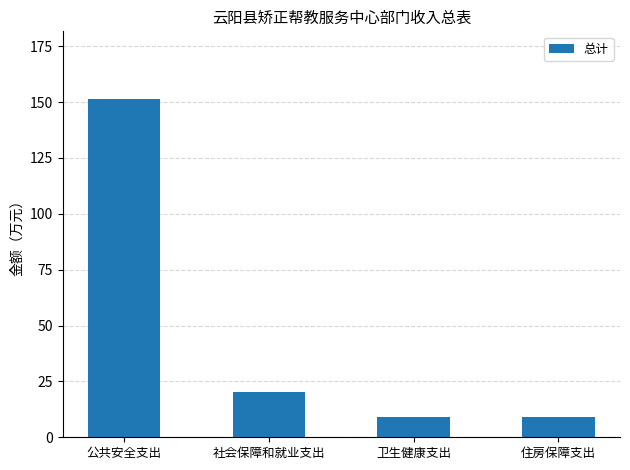

Approximately how many times larger is the value at 卫生健康支出 compared to 公共安全支出?

0.1